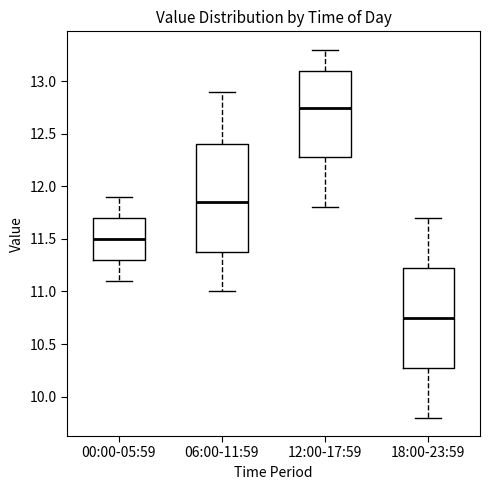

Reading left to right, transcribe this box plot: for each box, give where its median line is, the range the box spans, and where its two whiskers end, as read against the y-axis. The values are not printed on the chart, so give them approximately, as read against the axis.

00:00-05:59: median 11.50, box 11.30 to 11.70, whiskers 11.10 to 11.90
06:00-11:59: median 11.85, box 11.40 to 12.40, whiskers 11.00 to 12.90
12:00-17:59: median 12.75, box 12.30 to 13.10, whiskers 11.80 to 13.30
18:00-23:59: median 10.75, box 10.30 to 11.25, whiskers 9.80 to 11.70